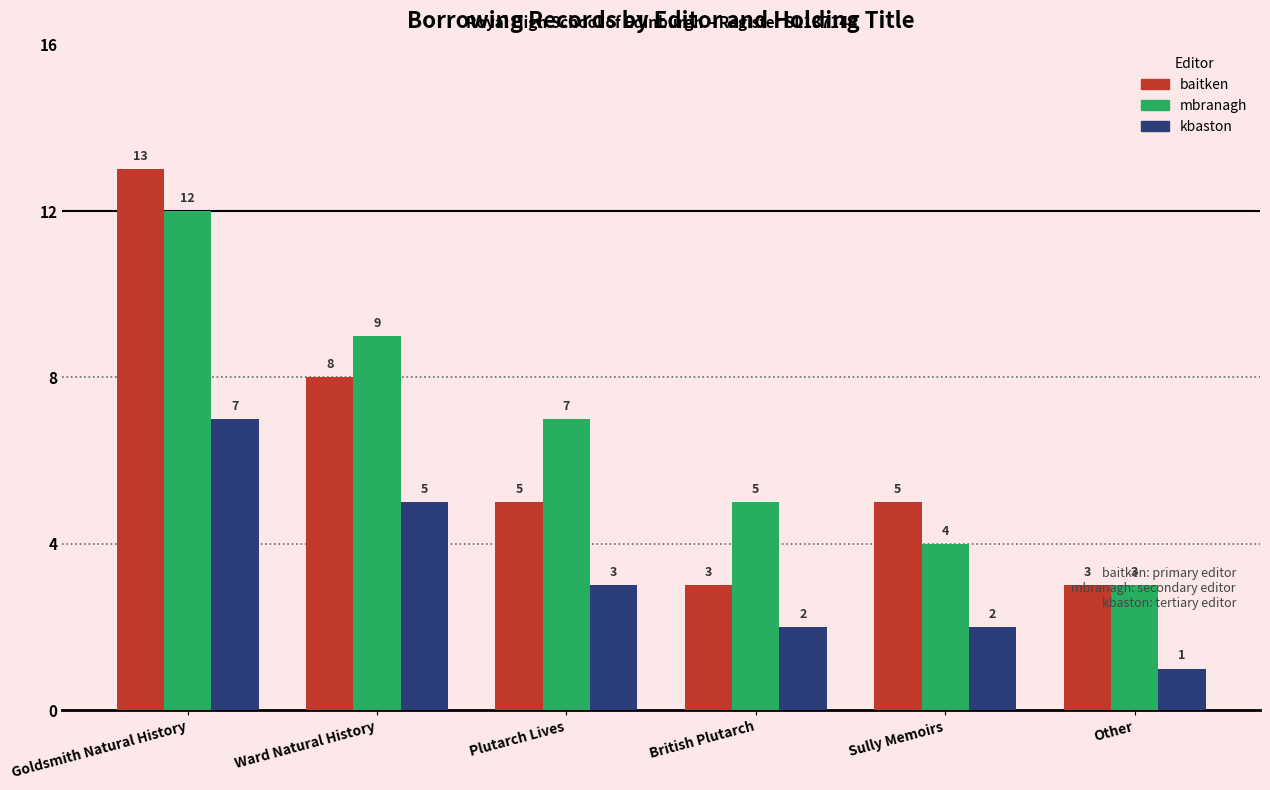

Rank the series by their maximum value, from highest to lowest.

baitken, mbranagh, kbaston